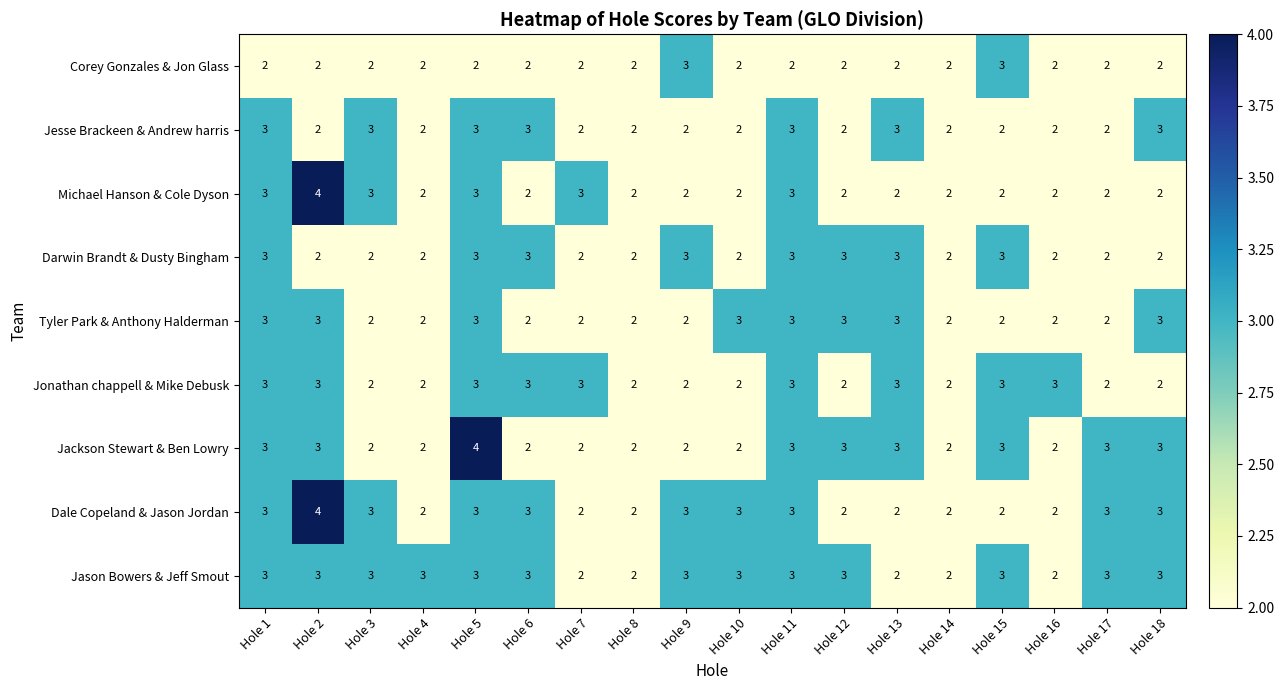

At which label does Dale Copeland & Jason Jordan reach its peak?

Hole 2